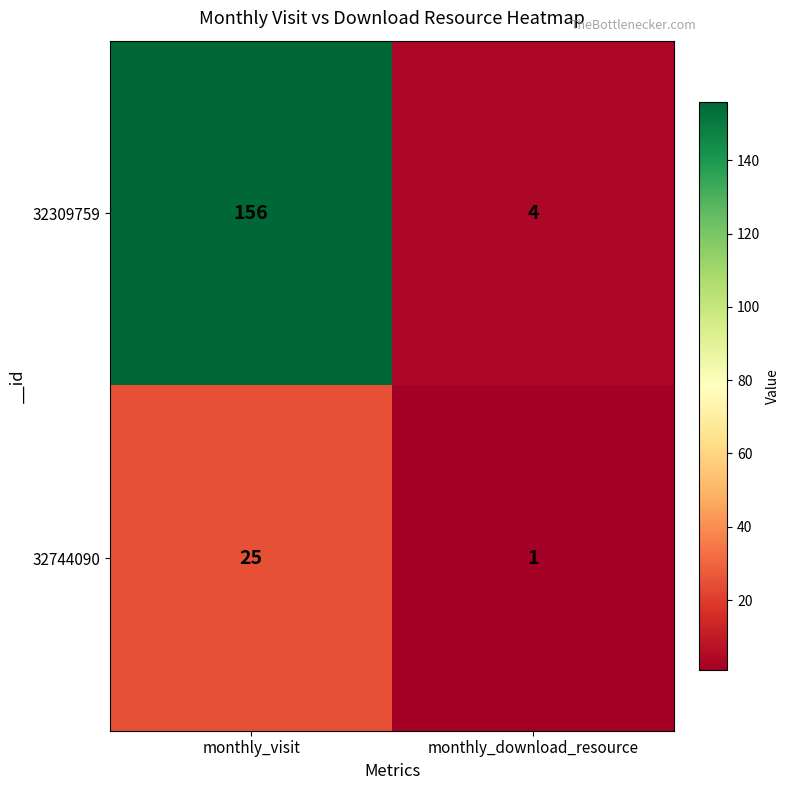

At which category is the sum across all series the highest?

monthly_visit